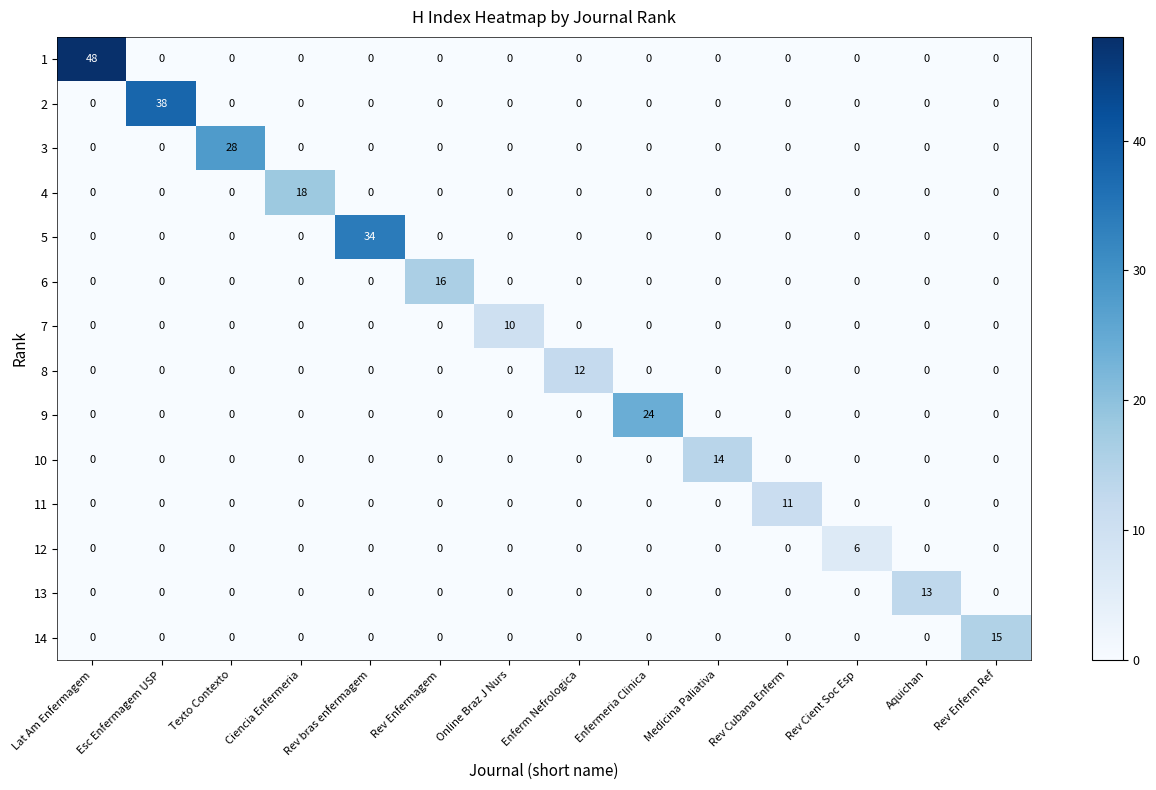

How many distinct data groups are displayed?

14